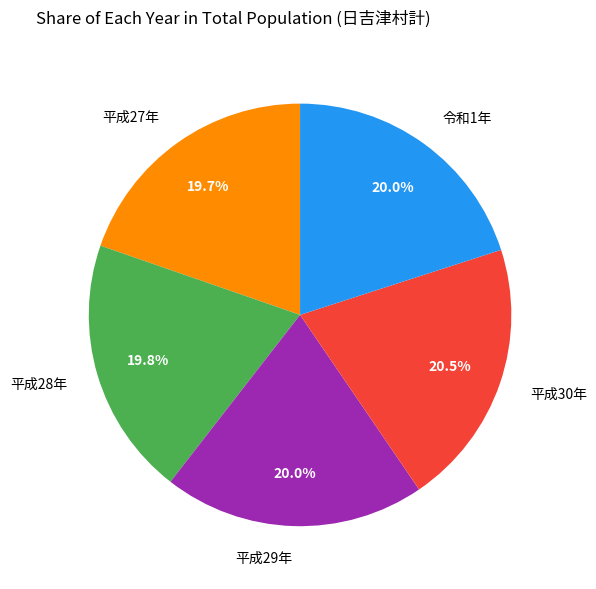

What percentage is the 平成27年 slice, to the nearest percent?

20%